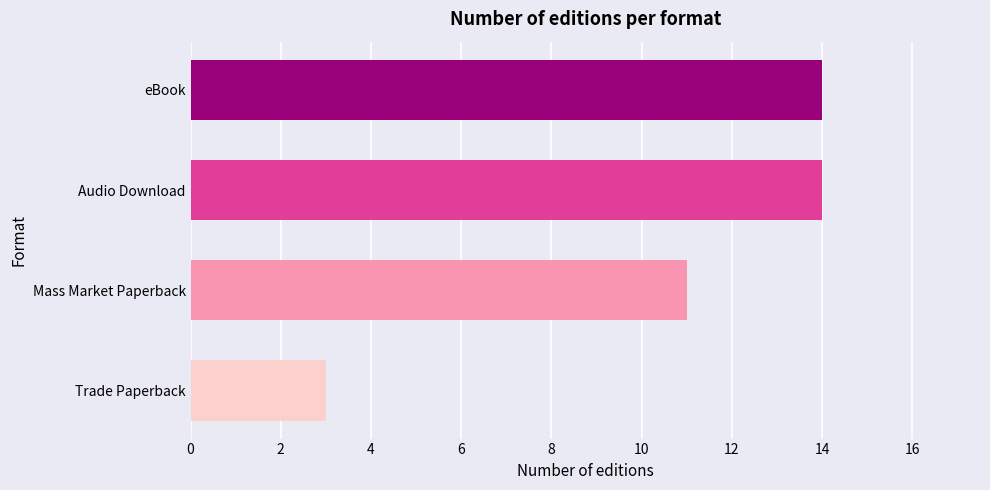

How many values are between 11 and 14?

3